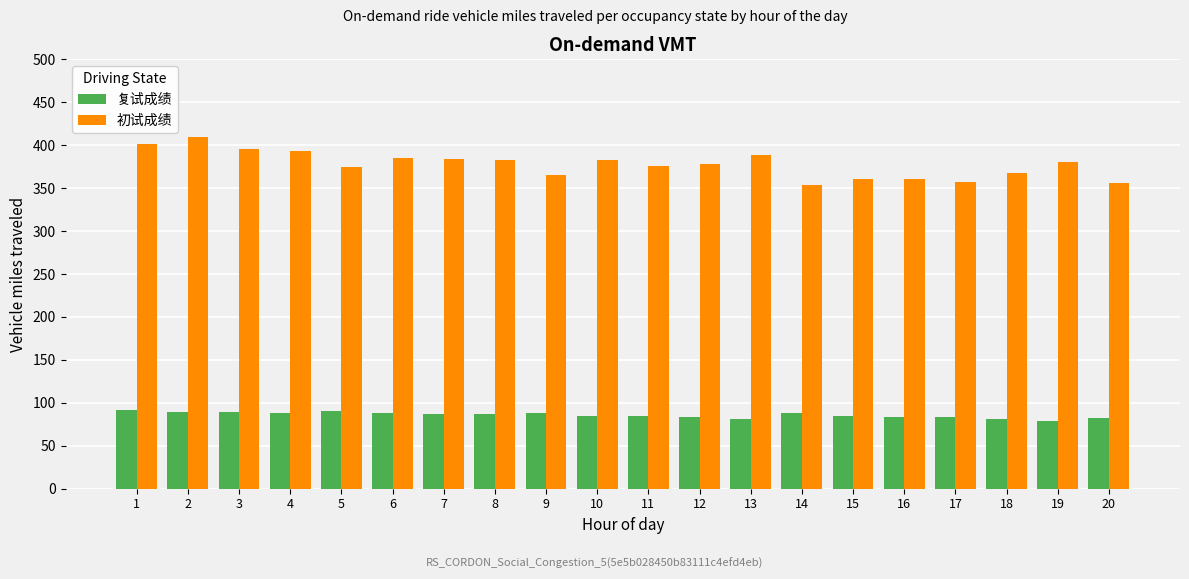

Which series changed the most between 3 and 7?

初试成绩